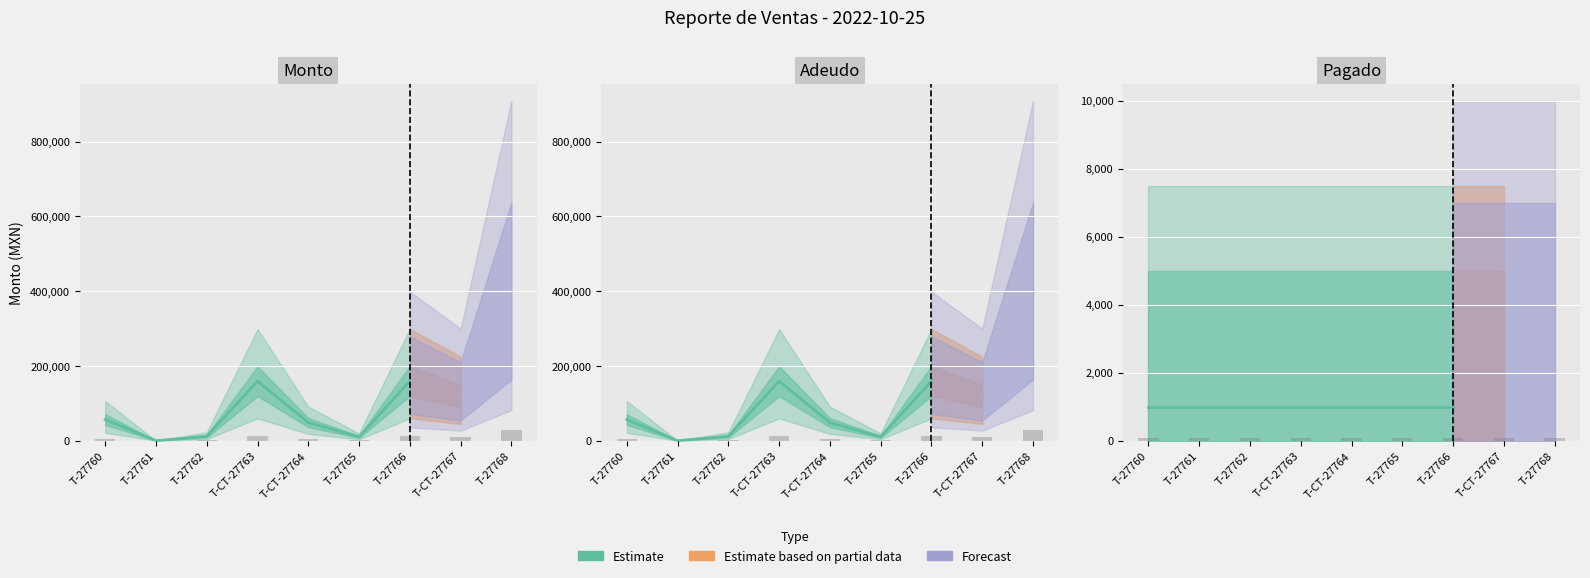

Is it true that Adeudo equals 839.0 at T-27765?

True